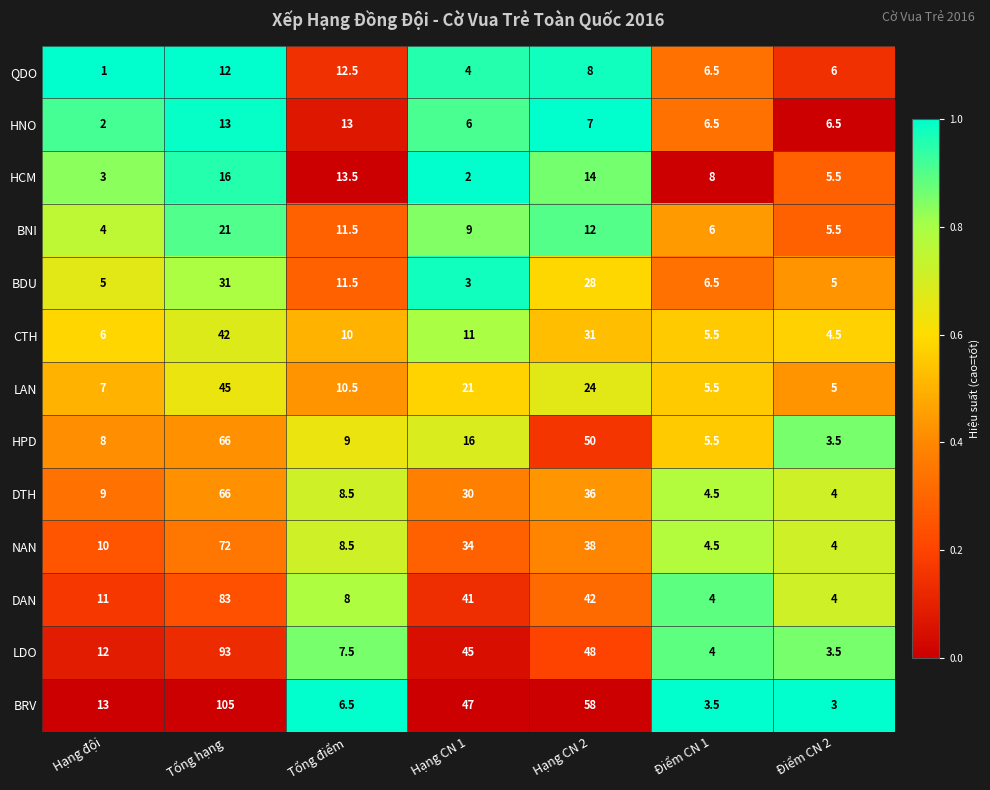

List the labels in order of QDO value, smallest first.

Hạng đội, Hạng CN 1, Điểm CN 2, Điểm CN 1, Hạng CN 2, Tổng hạng, Tổng điểm